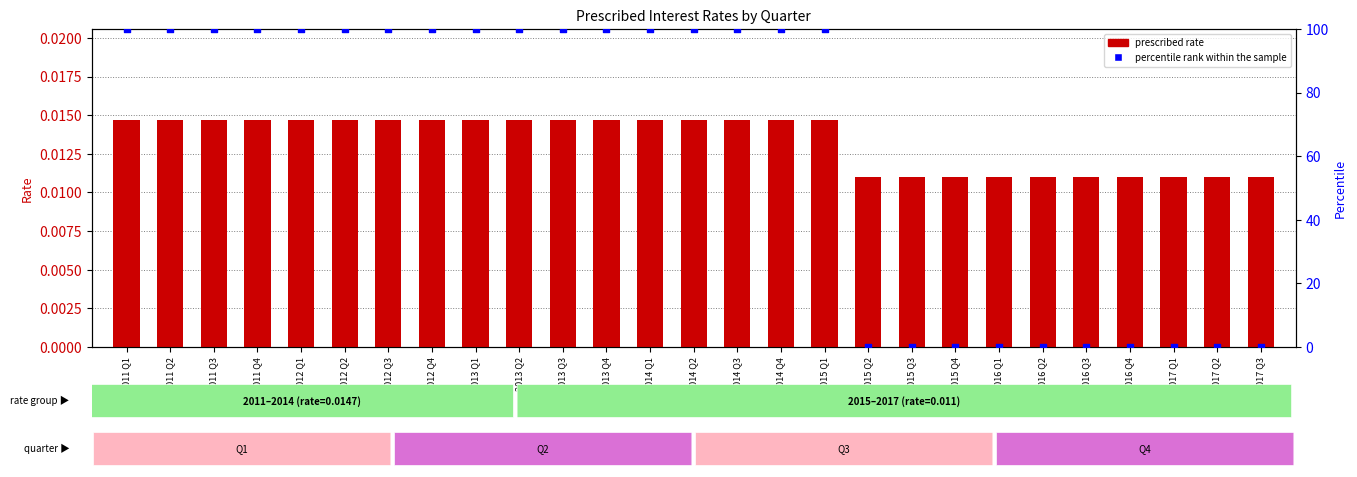

Which series reaches the minimum Y coordinate?

percentile rank within the sample